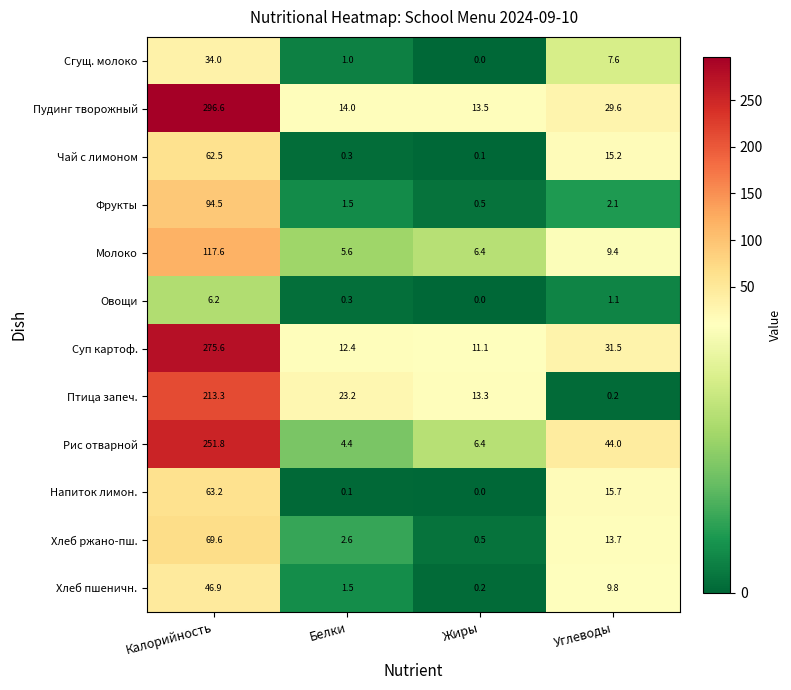

How many categories are shown in the chart?

4